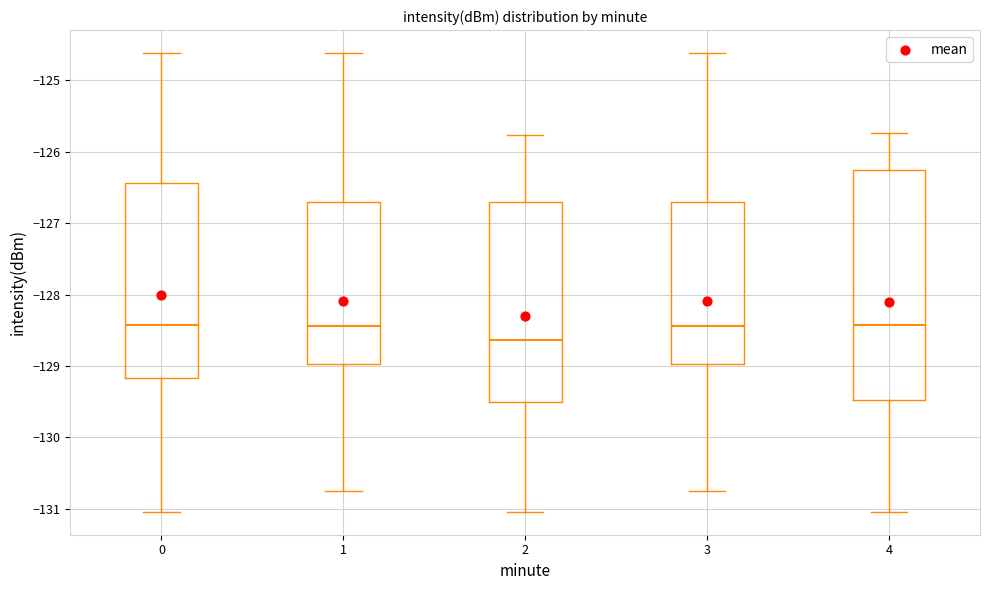

Where does the lower whisker of the box at x = 1 end on the y-axis? The values are not printed on the chart, so give them approximately, as read against the axis.

-130.8